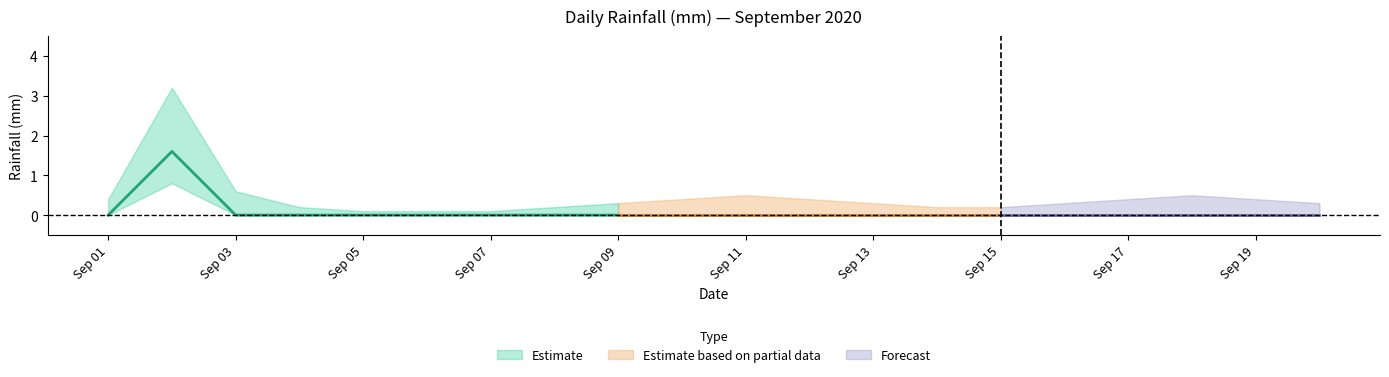

List the labels in order of value, smallest first.

2020-09-01, 2020-09-03, 2020-09-04, 2020-09-05, 2020-09-06, 2020-09-07, 2020-09-08, 2020-09-09, 2020-09-10, 2020-09-11, 2020-09-12, 2020-09-13, 2020-09-14, 2020-09-15, 2020-09-16, 2020-09-17, 2020-09-18, 2020-09-19, 2020-09-20, 2020-09-02